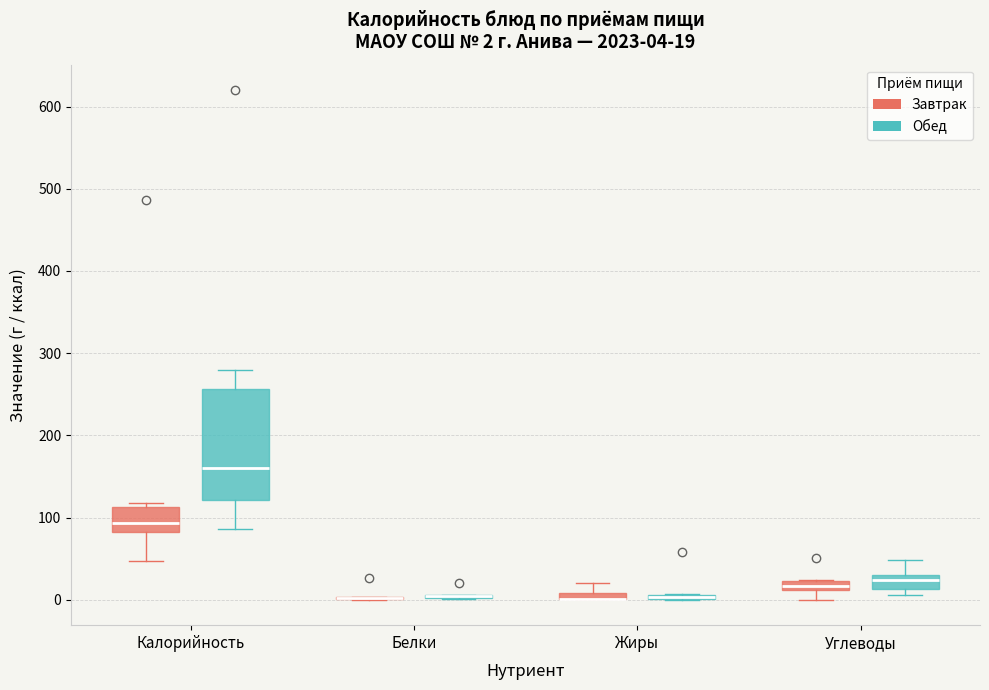

Comparing the boxes themselves (not the whiskers), which one is the tallest?

Калорийность (Обед)